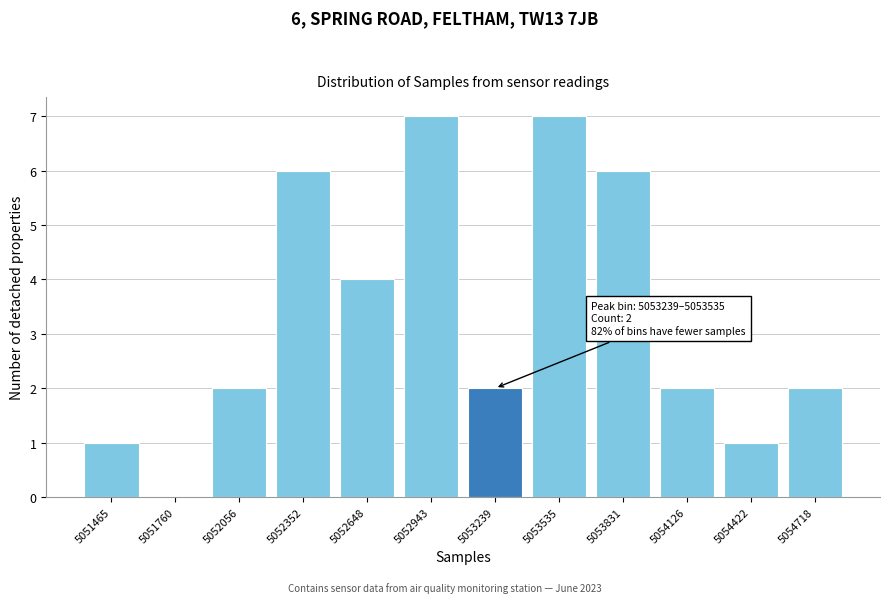

Reading right to left, extract all data points from this chart.

5054718=2	5054422=1	5054126=2	5053831=6	5053535=7	5053239=2	5052943=7	5052648=4	5052352=6	5052056=2	5051760=0	5051465=1